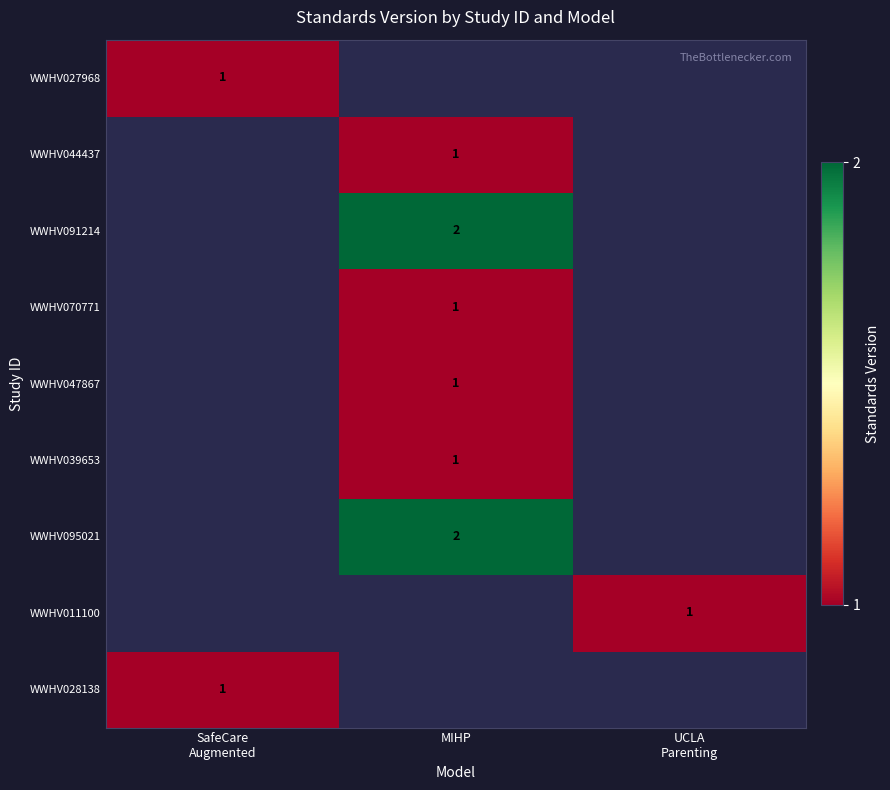

The WWHV091214 series shows 3 at MIHP. True or false?

False